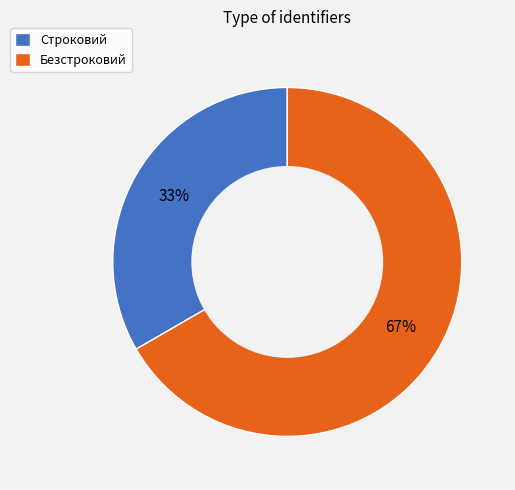

Between Безстроковий and Строковий, which is larger?

Безстроковий